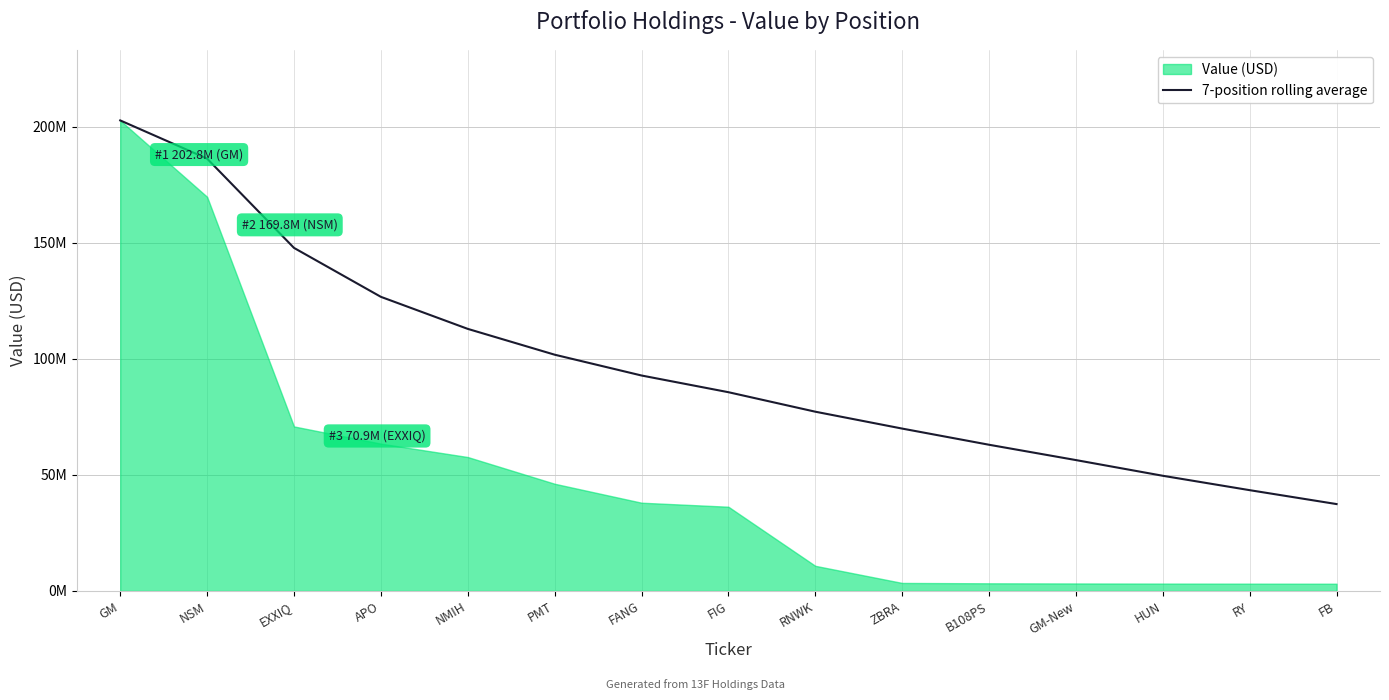

Count the number of categories in the chart.

15